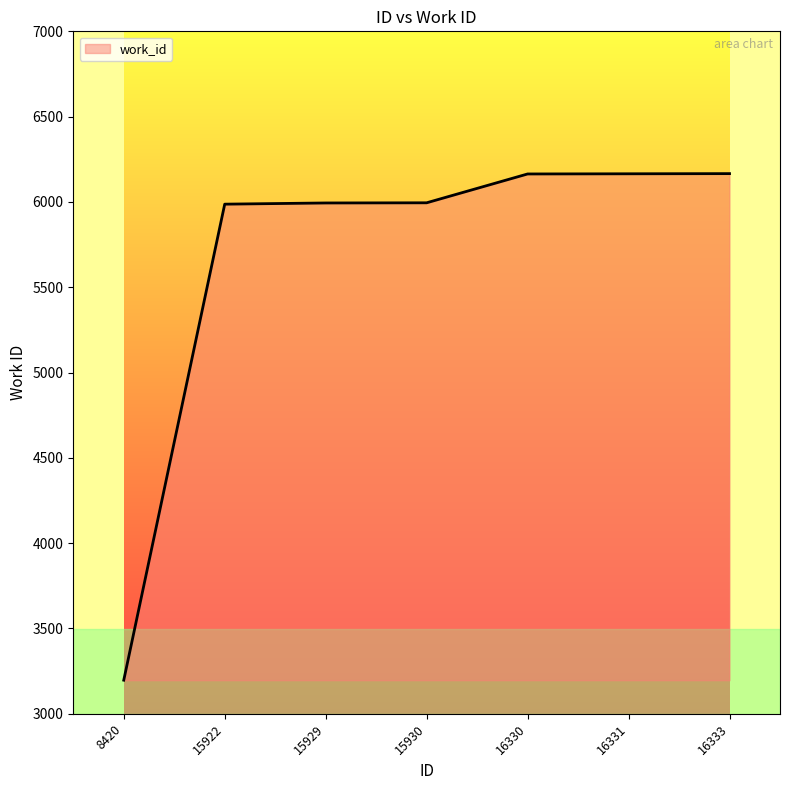

What is the difference between the maximum and minimum values?

2969